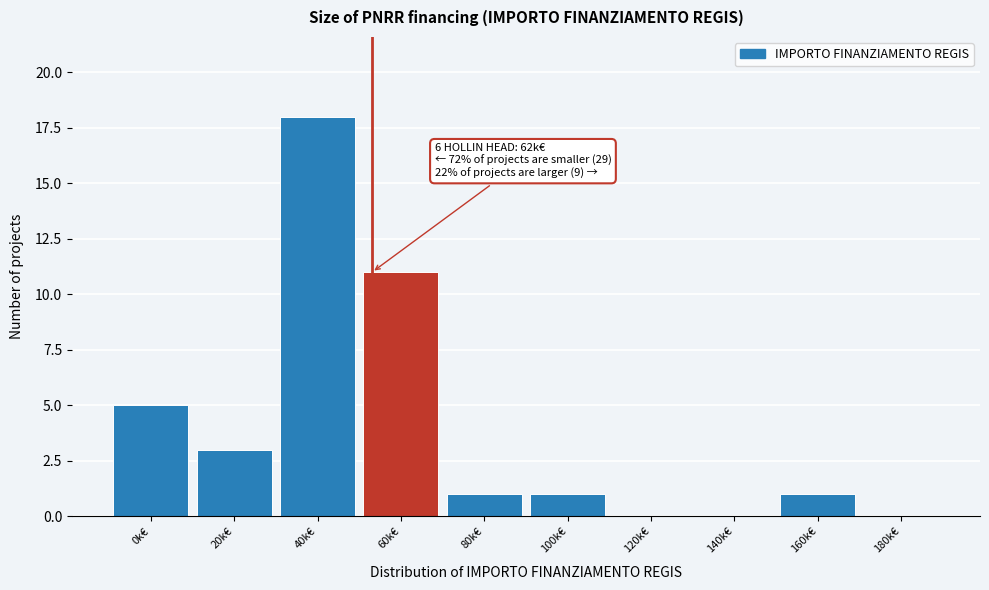

Reading left to right, list all the values displayed in this chart.

0k€=5	20k€=3	40k€=18	60k€=11	80k€=1	100k€=1	120k€=0	140k€=0	160k€=1	180k€=0